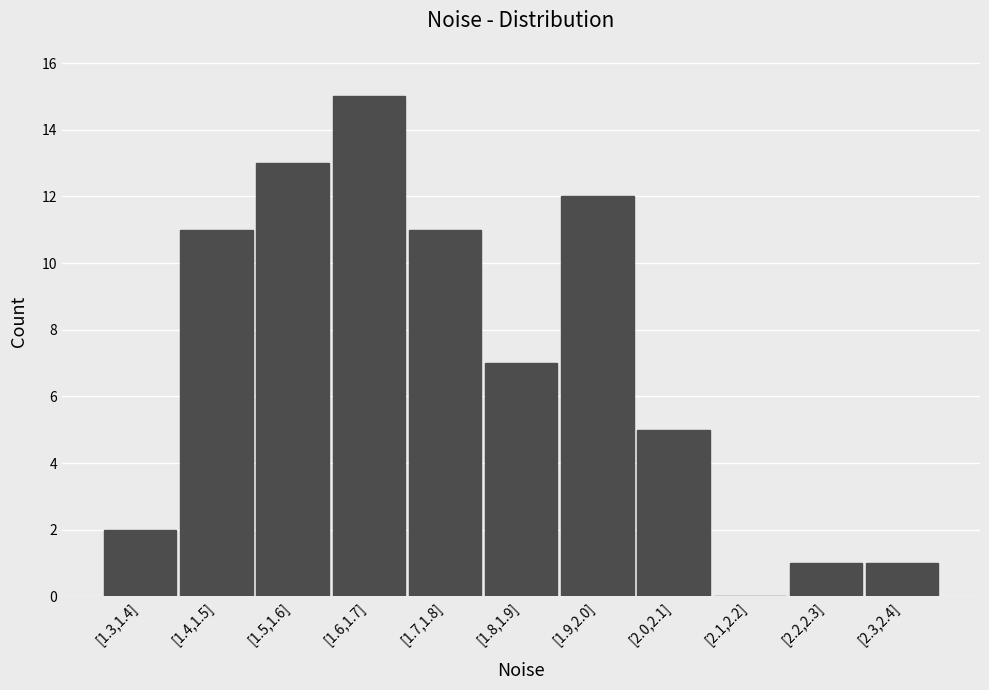

Reading right to left, transcribe all the data shown in this chart.

[2.3,2.4]=1	[2.2,2.3]=1	[2.1,2.2]=0	[2.0,2.1]=5	[1.9,2.0]=12	[1.8,1.9]=7	[1.7,1.8]=11	[1.6,1.7]=15	[1.5,1.6]=13	[1.4,1.5]=11	[1.3,1.4]=2